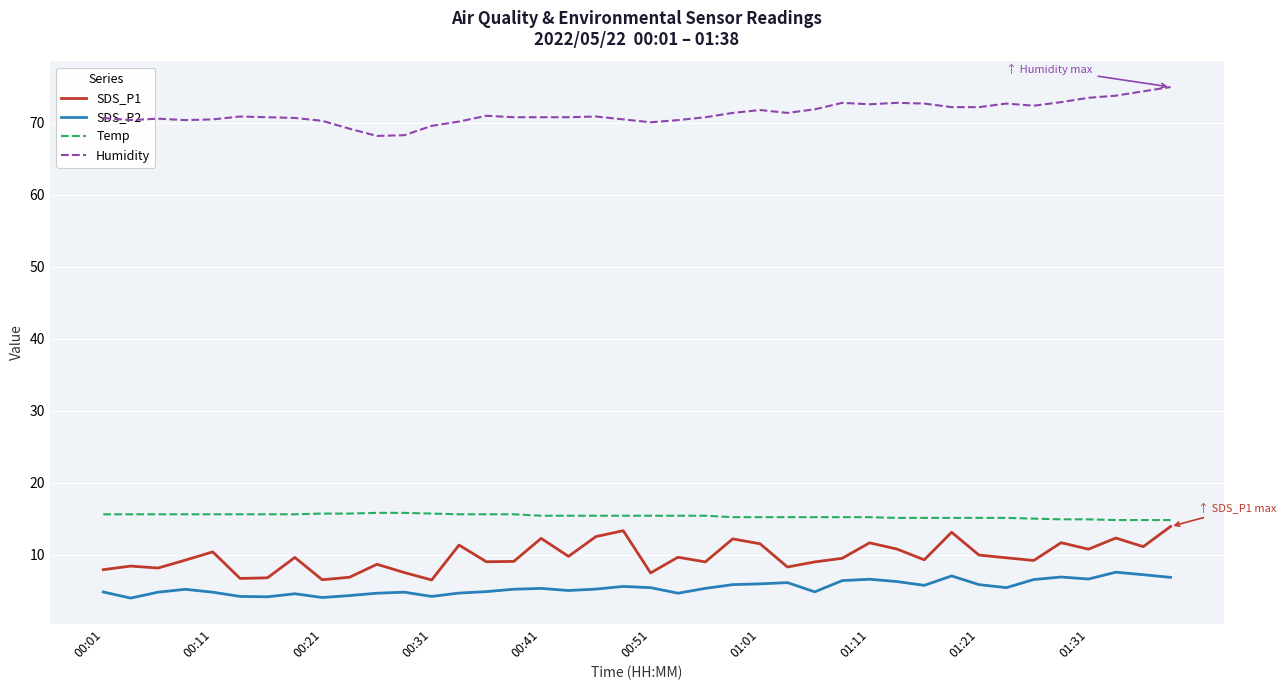

What is the lowest value of the SDS_P2 series?

4.0